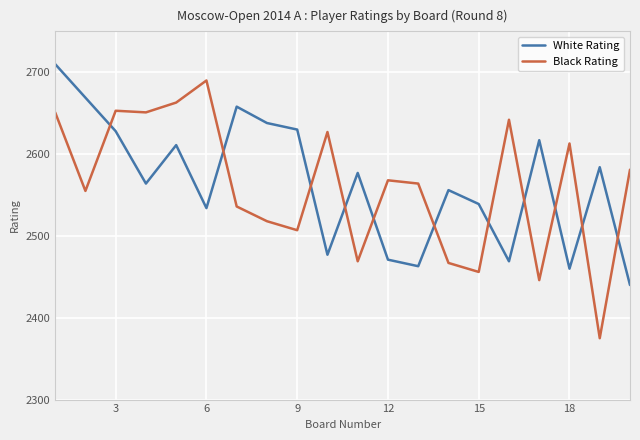

True or false: Black Rating and White Rating intersect in this chart.

True